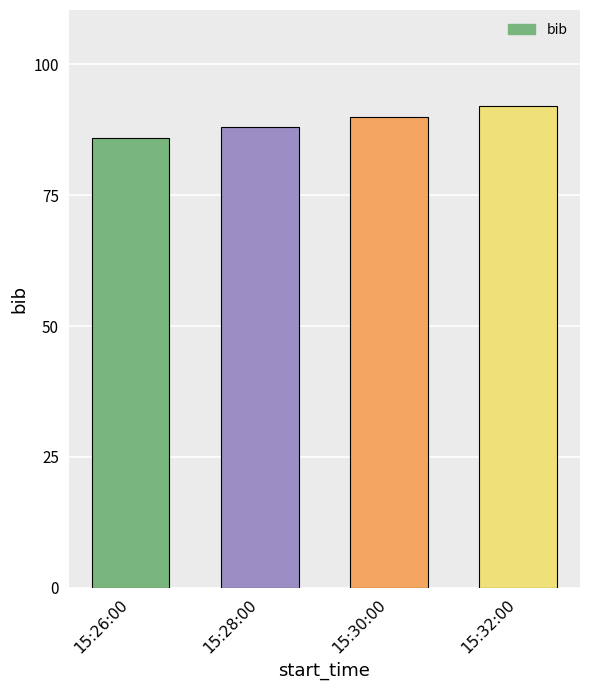

Is it true that the value at 15:28:00 is 88?

True